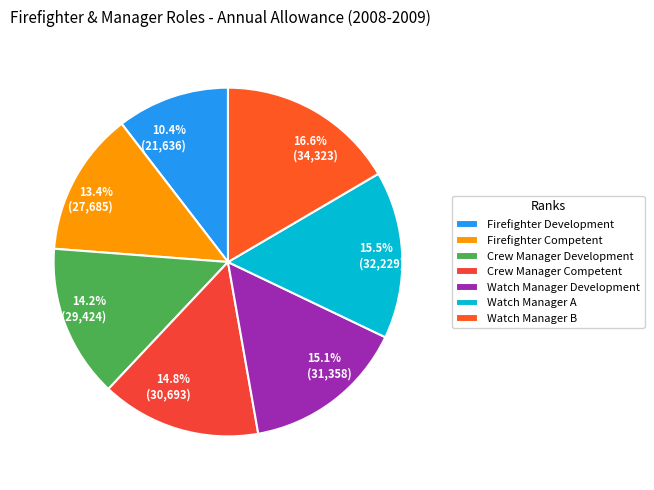

To the nearest percent, what is the average slice percentage?

14%